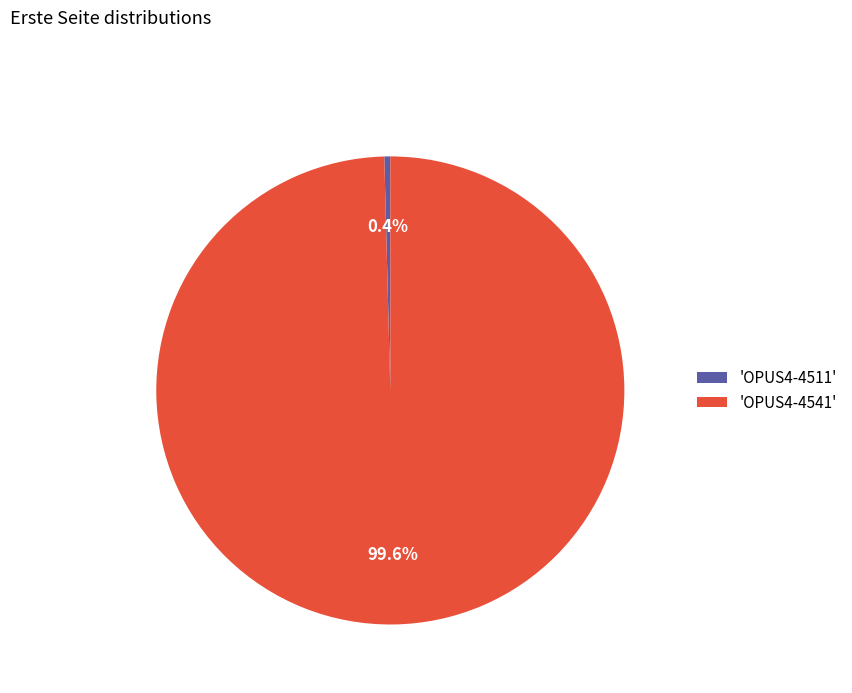

Which slice is the largest?

'OPUS4-4541'